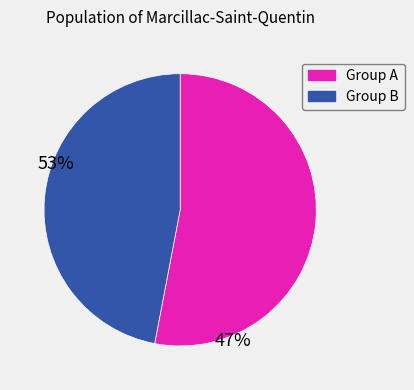

How many segments does this pie chart have?

2